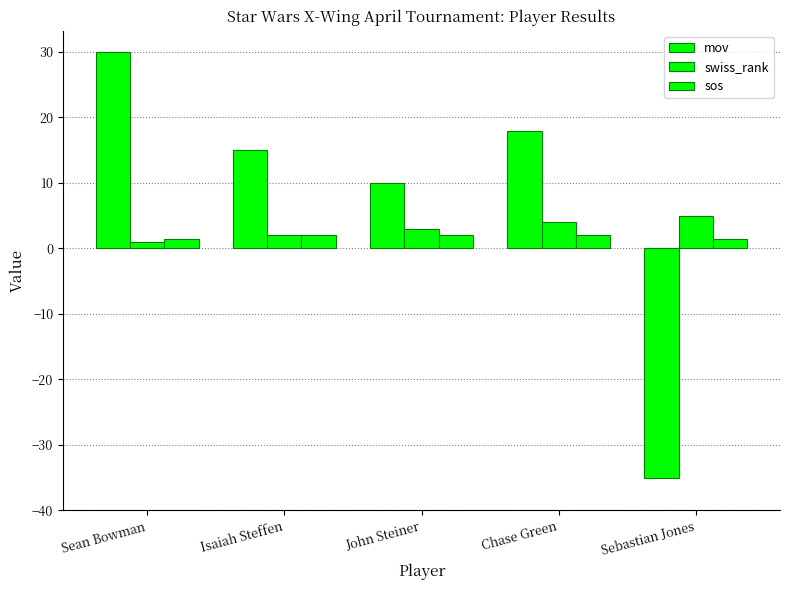

Count the number of data series in this chart.

3